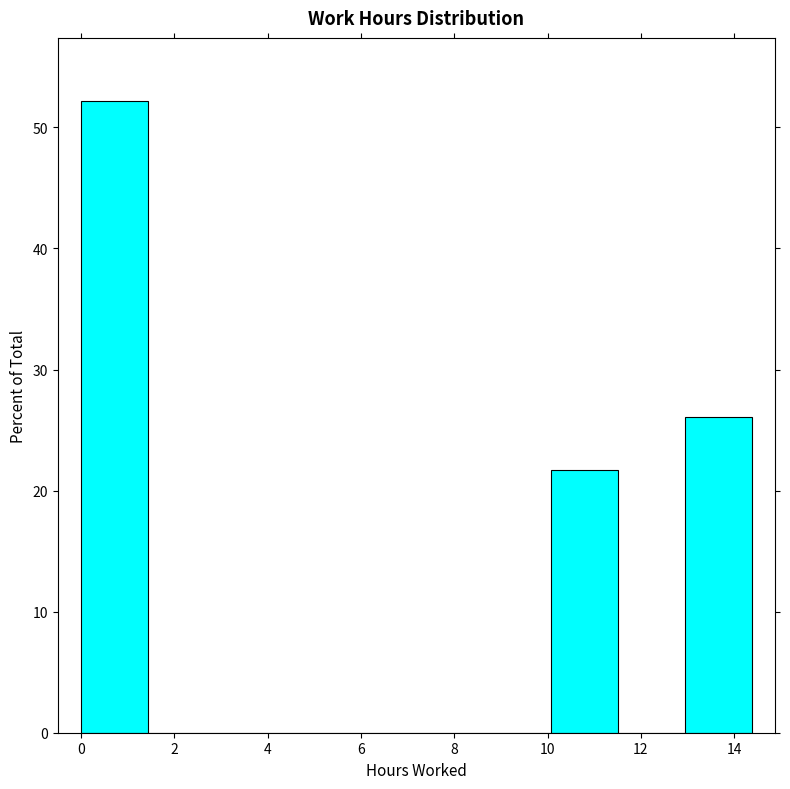

Reading left to right, transcribe this chart: for each bar, give the range it covers on the x-axis and its height. Neither the bar edges nor the heights are printed on the chart, so give them approximately, as read against the axes.

0.0 to 1.4: 52
1.4 to 2.8: 0
2.8 to 4.4: 0
4.4 to 5.8: 0
5.8 to 7.2: 0
7.2 to 8.6: 0
8.6 to 10.0: 0
10.0 to 11.6: 22
11.6 to 13.0: 0
13.0 to 14.4: 26